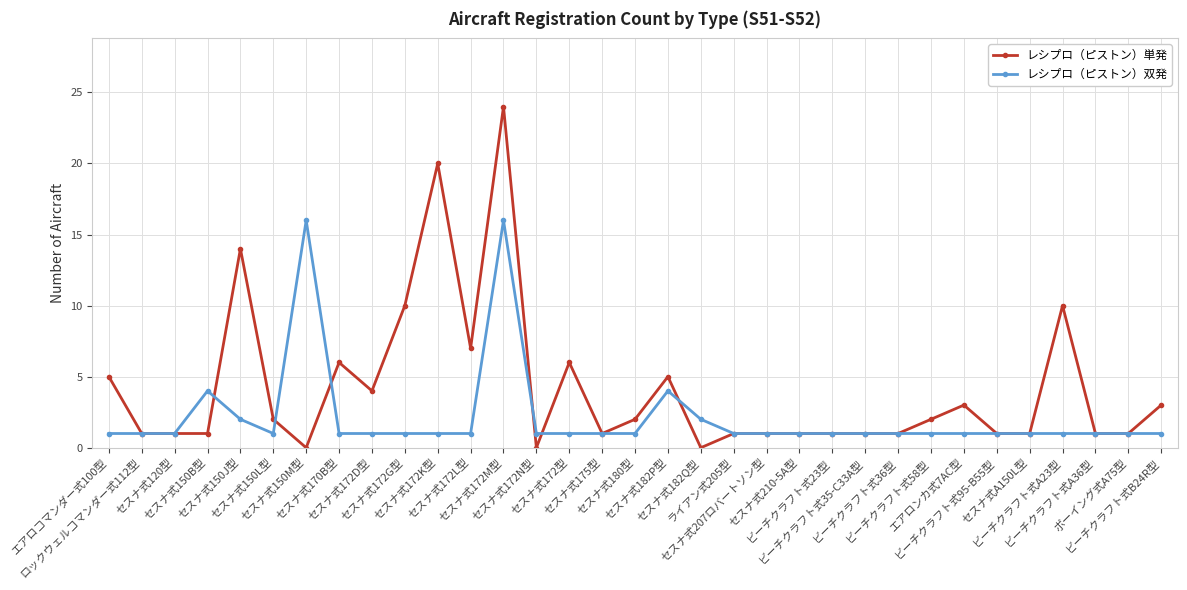

True or false: レシプロ（ピストン）単発 has more than 0 interior local peaks.

True